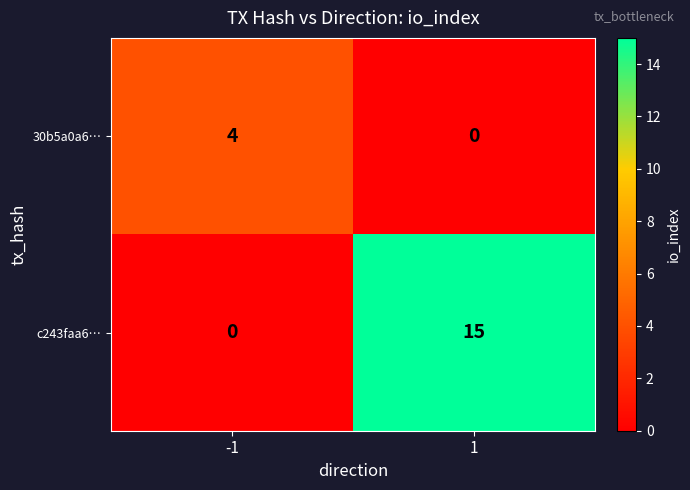

Rank the series at 1 from highest to lowest value.

c243faa6…, 30b5a0a6…